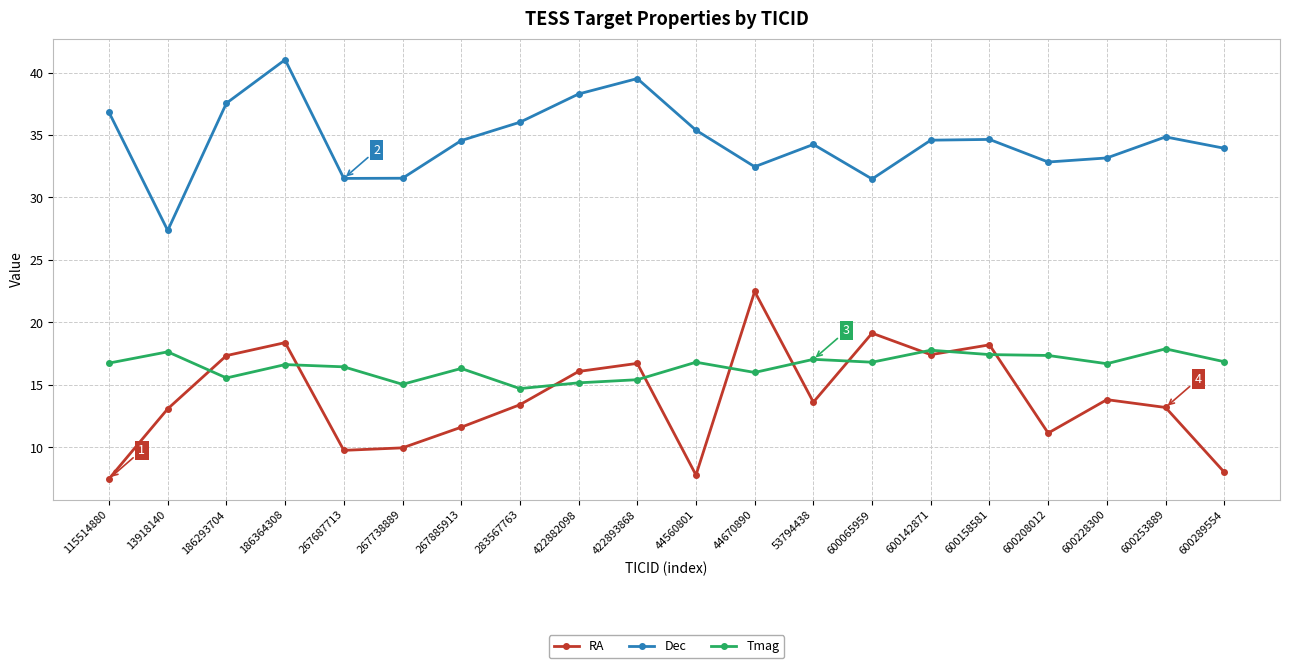

What is the label of the 7th point from the left?

267885913